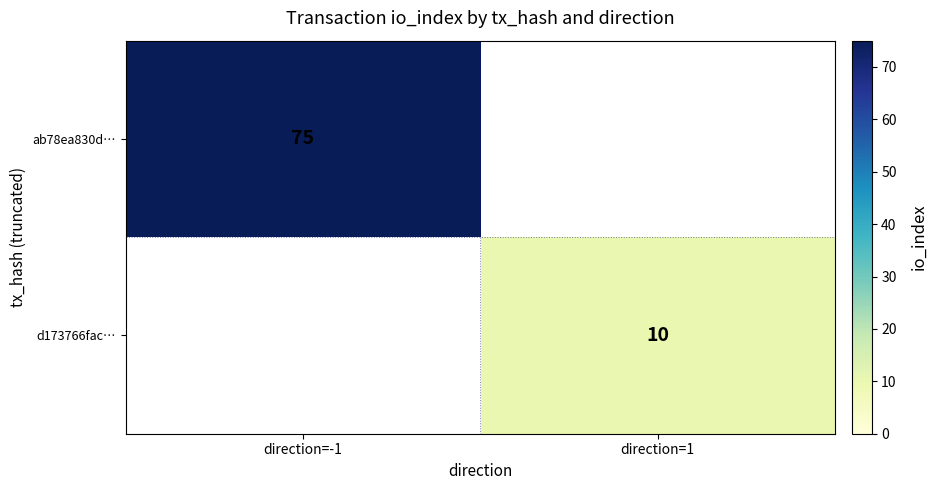

Which category has the lowest value in the ab78ea830d… series?

direction=-1